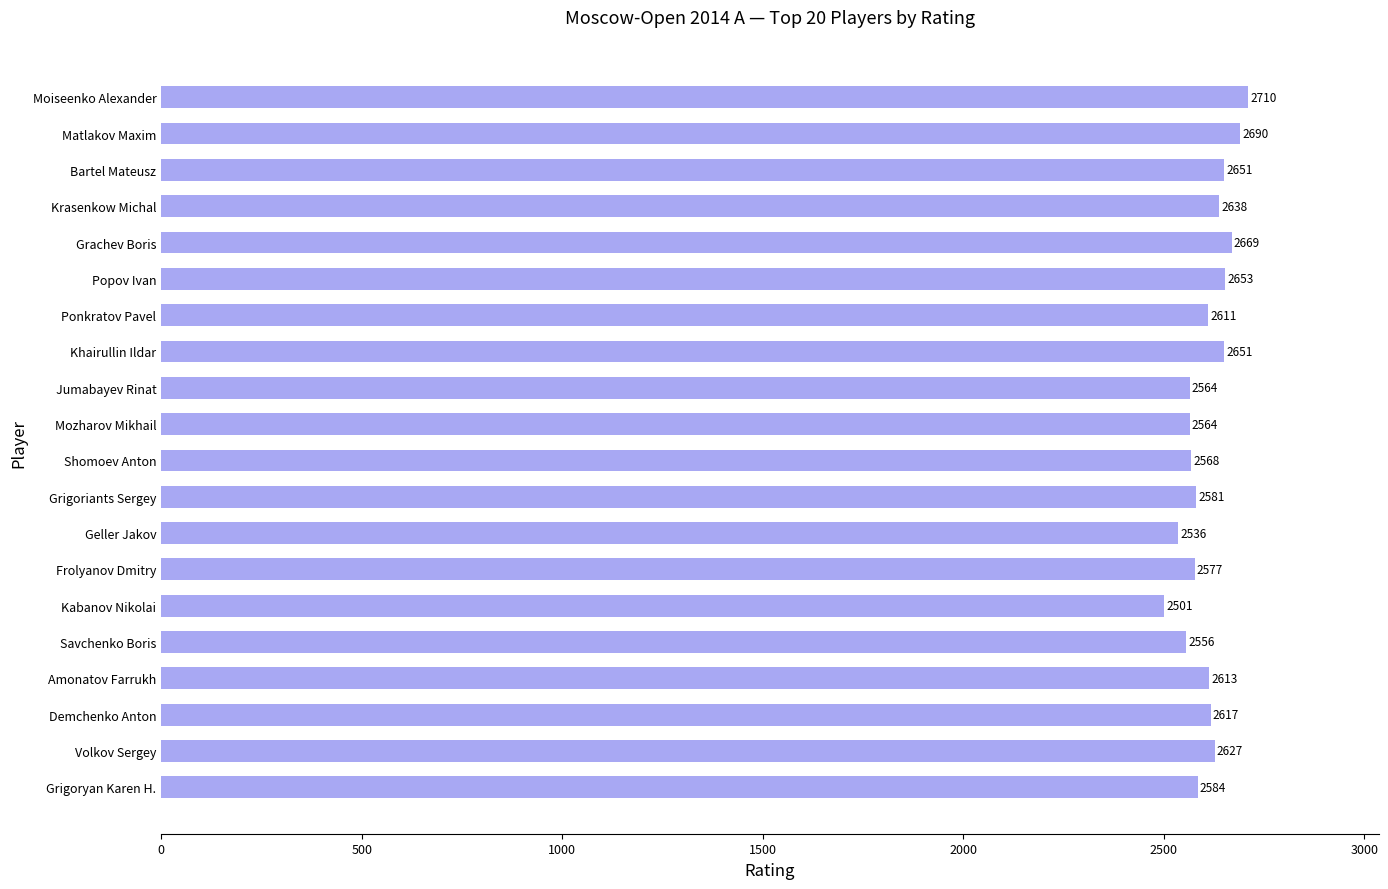

How many values are below 2613?

10